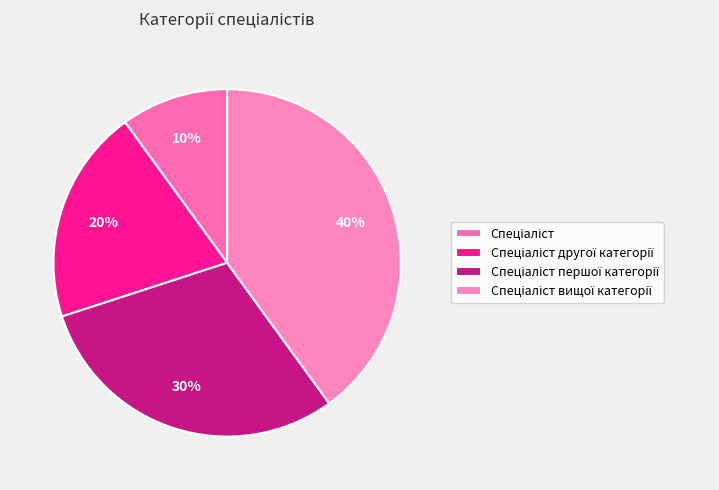

What percentage is the Спеціаліст вищої категорії slice, to the nearest percent?

40%